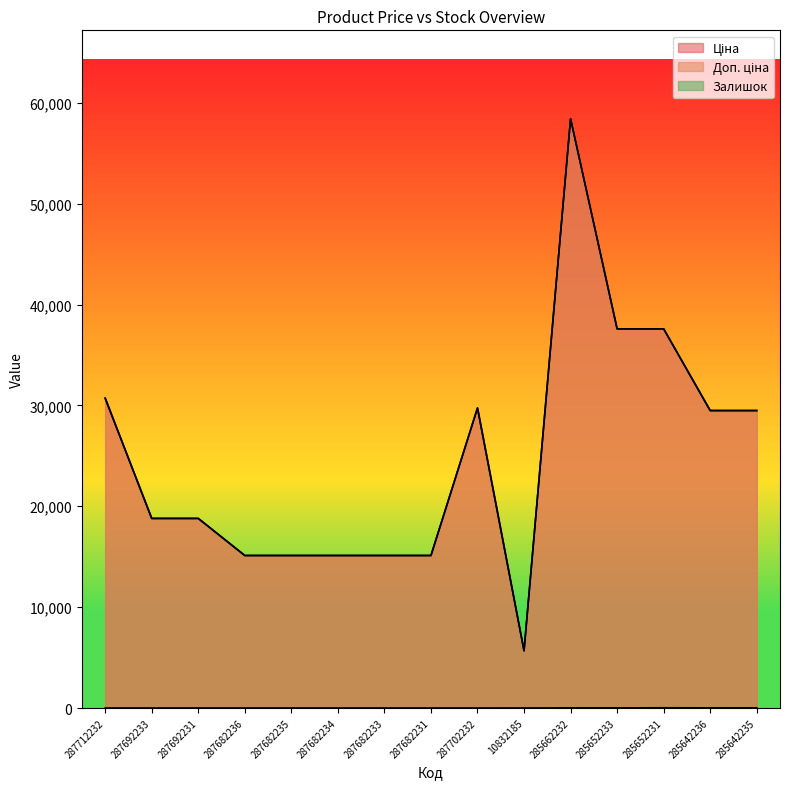

True or false: Залишок has a value of -14.0 at 287682236.

False